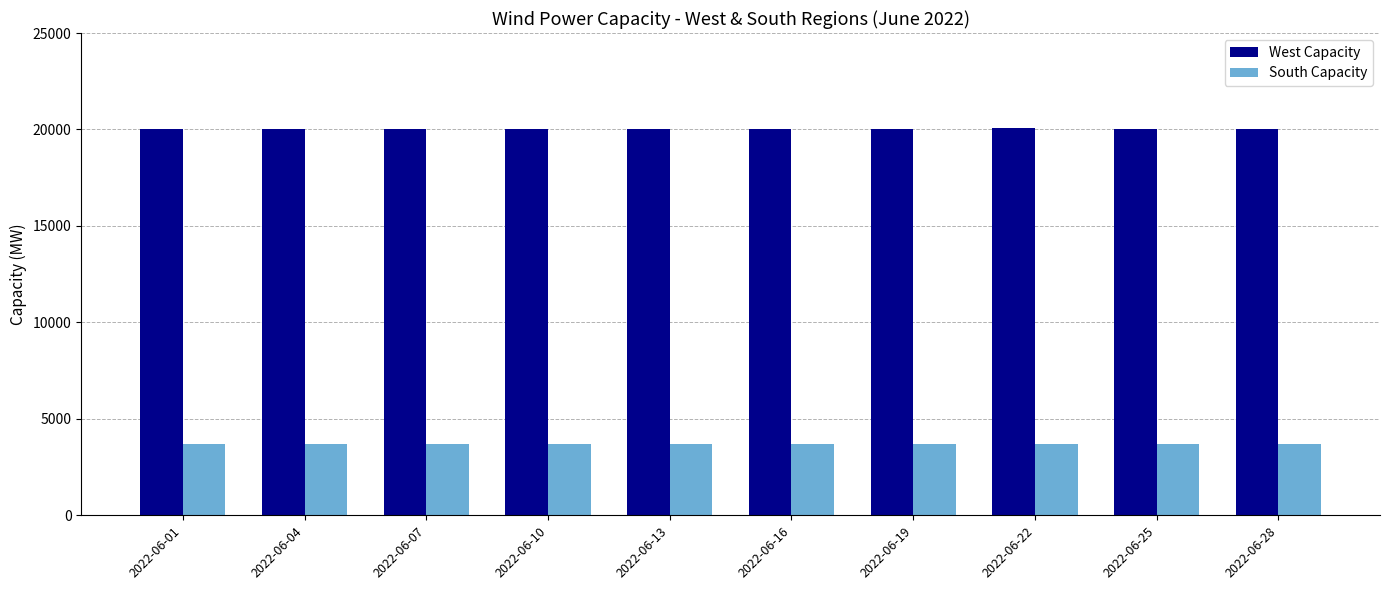

What is the sum of the South Capacity values at 2022-06-07 and 2022-06-04?

7358